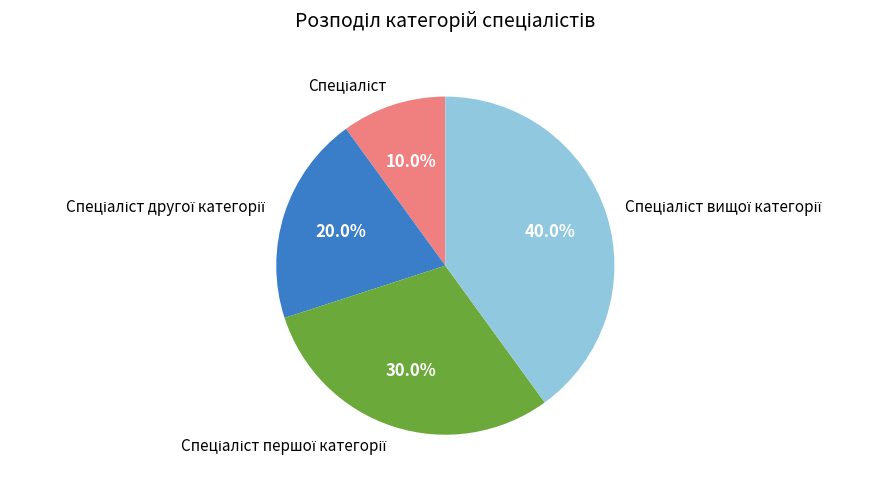

Is there a majority slice in this chart?

No